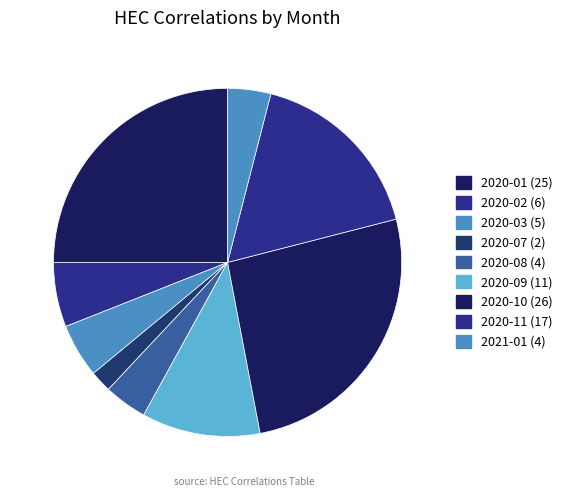

Is there a majority slice in this chart?

No